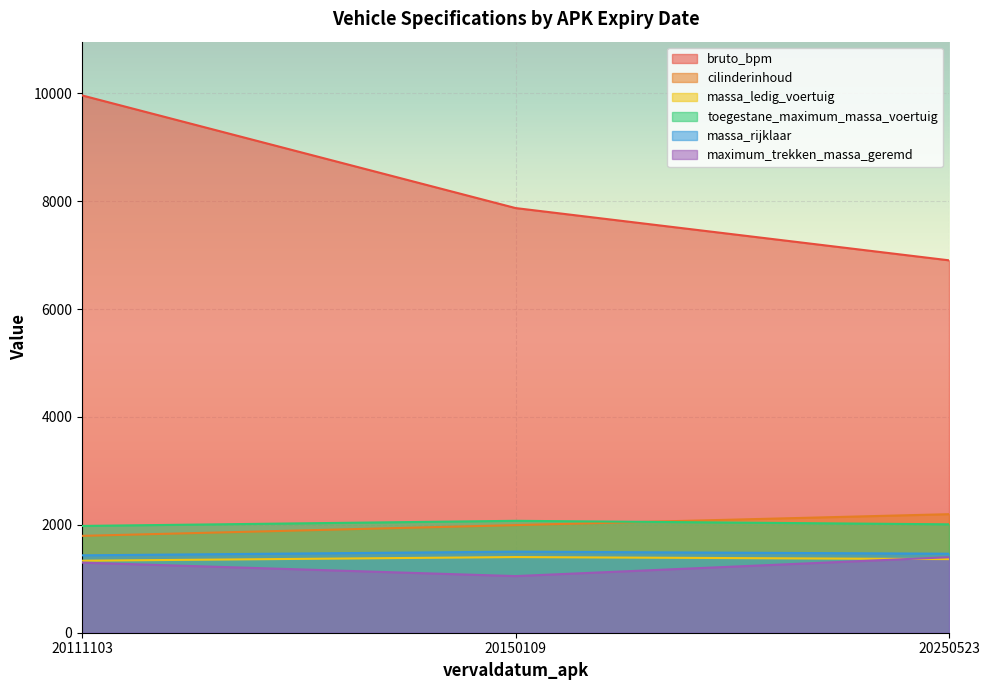

What is the difference between the second highest and minimum values in the bruto_bpm series?

969